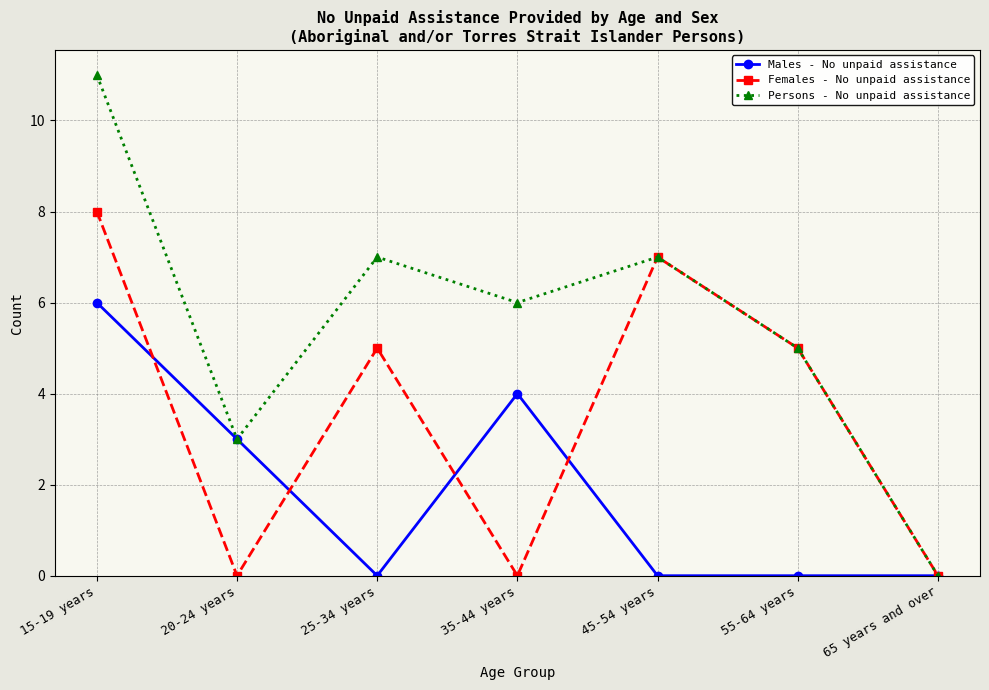

Which series has the widest spread of values?

Persons - No unpaid assistance